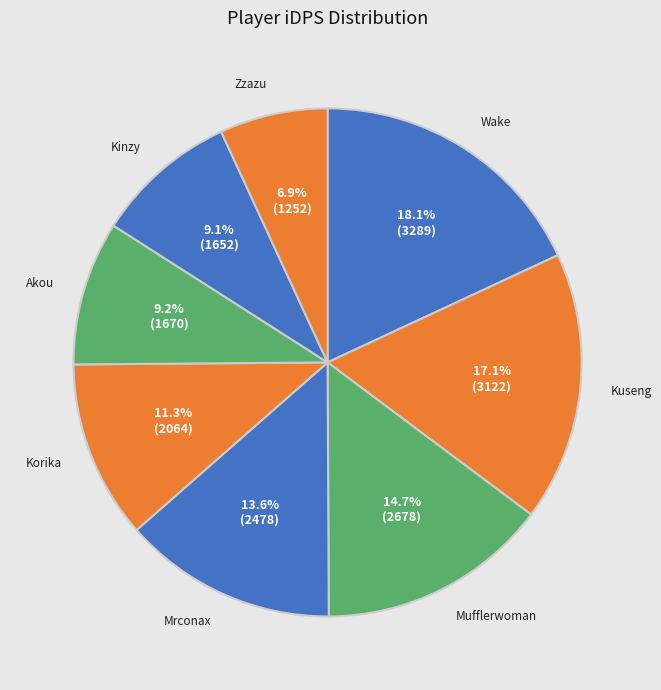

Approximately how many times larger is the value at Akou compared to Kuseng?

0.5